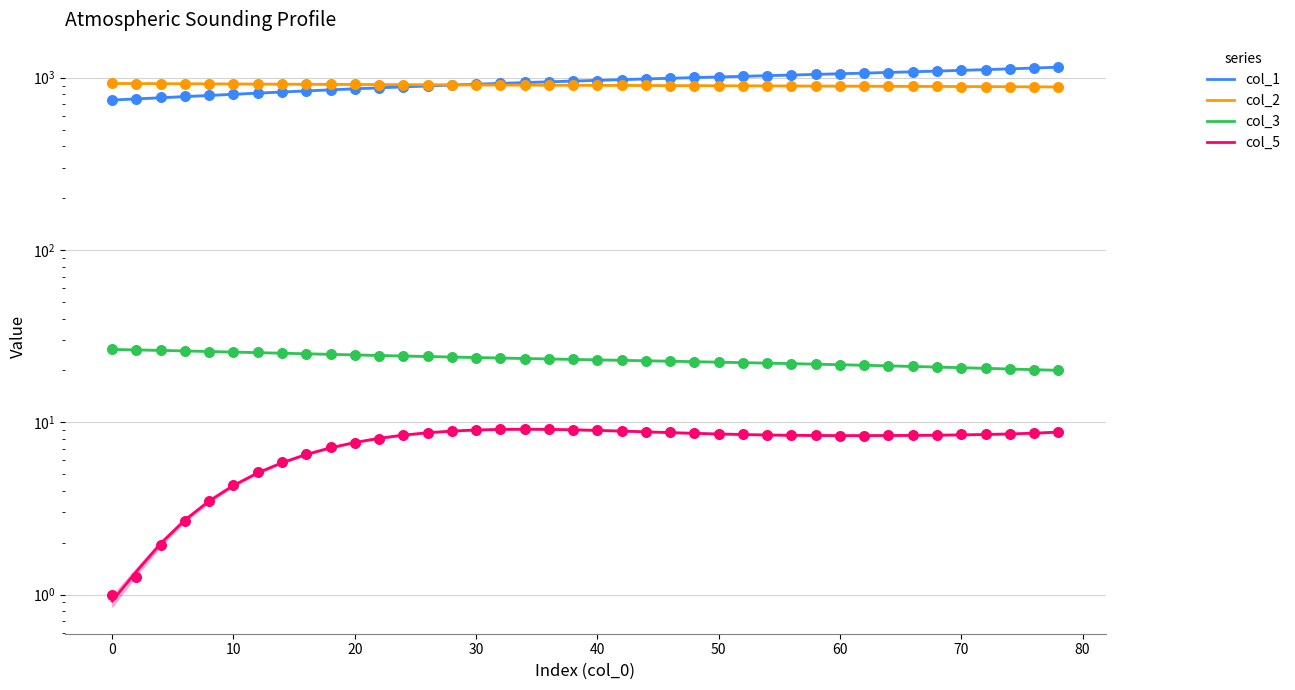

Which series contains the lowest Y value?

col_5